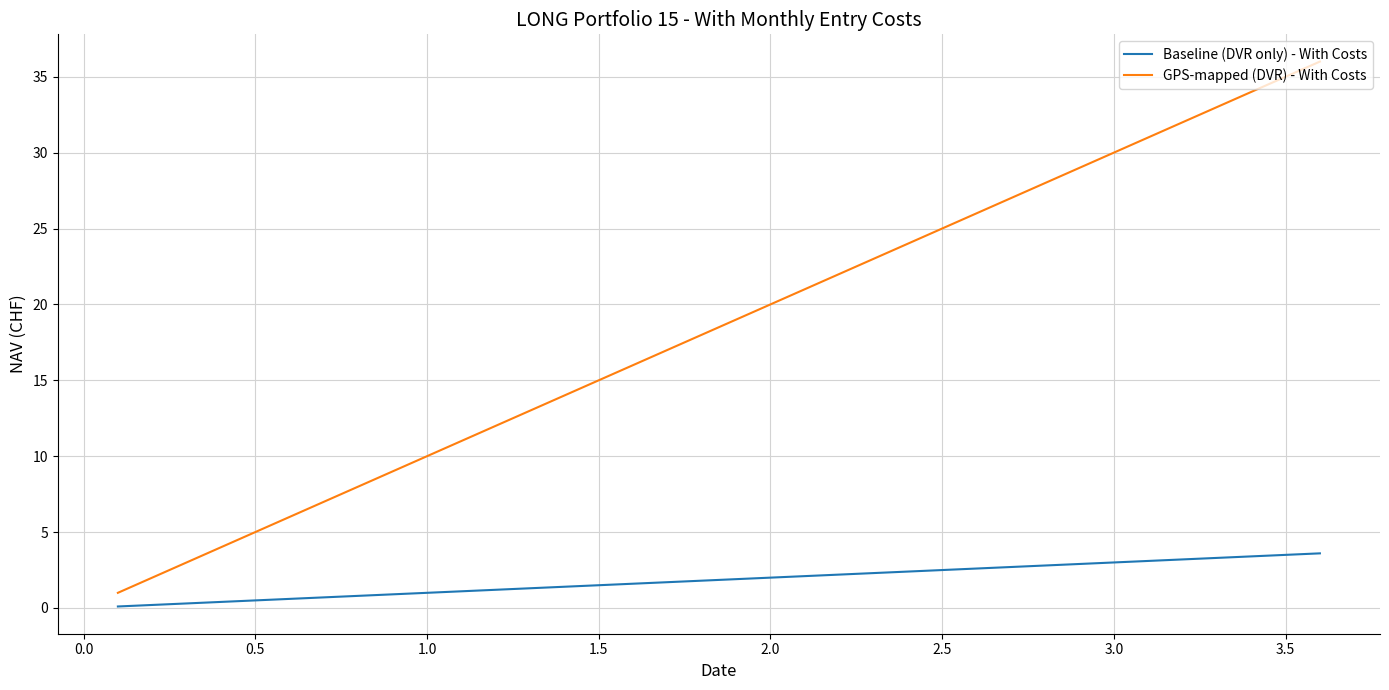

Rank the series by their average value, from lowest to highest.

Baseline (DVR only) - With Costs, GPS-mapped (DVR) - With Costs